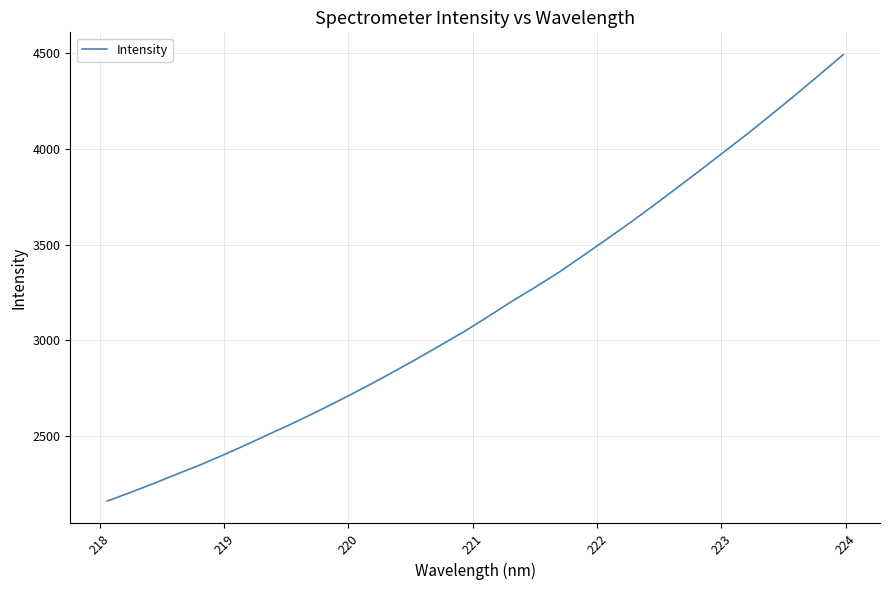

What is the greatest value displayed?

4493.7